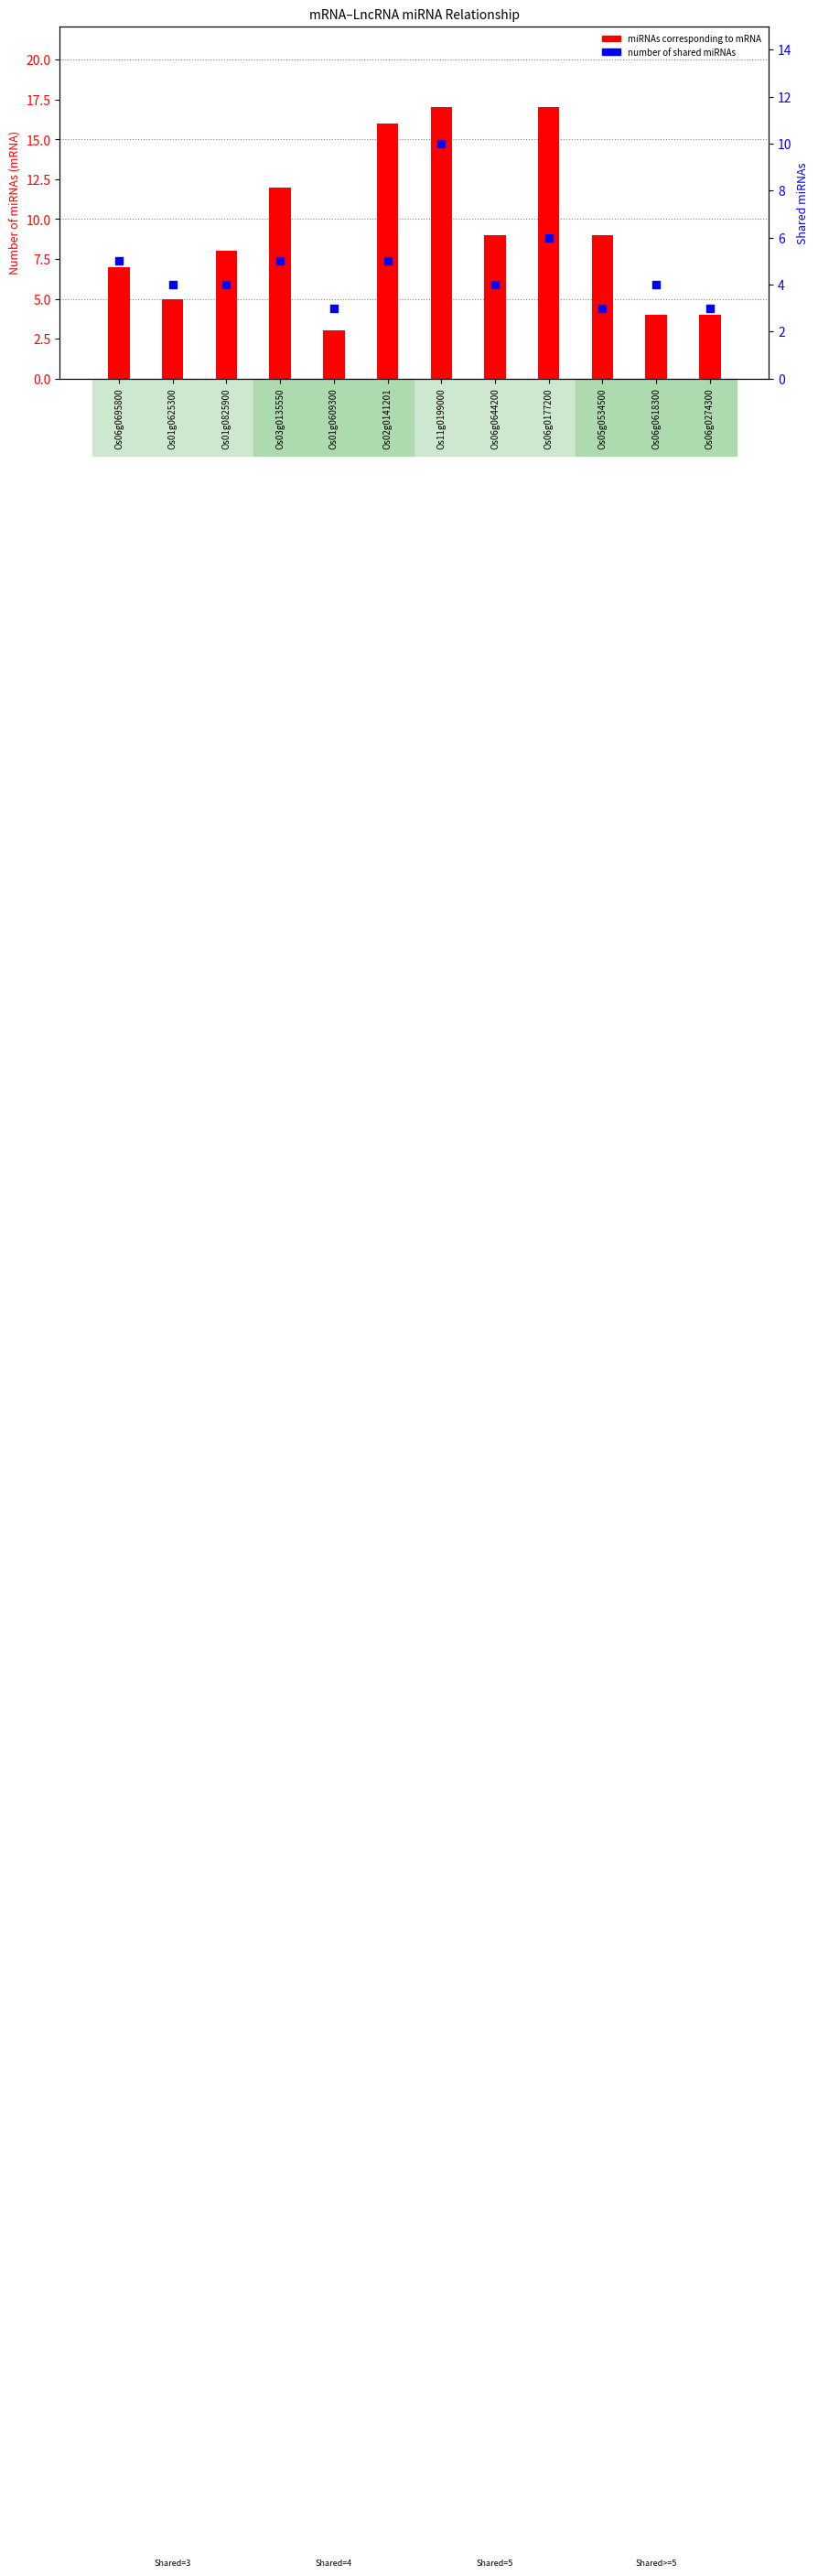

Is the value of miRNAs corresponding to mRNA at Os06g0695800 greater than the value of Number of shared miRNAs at Os01g0609300?

Yes